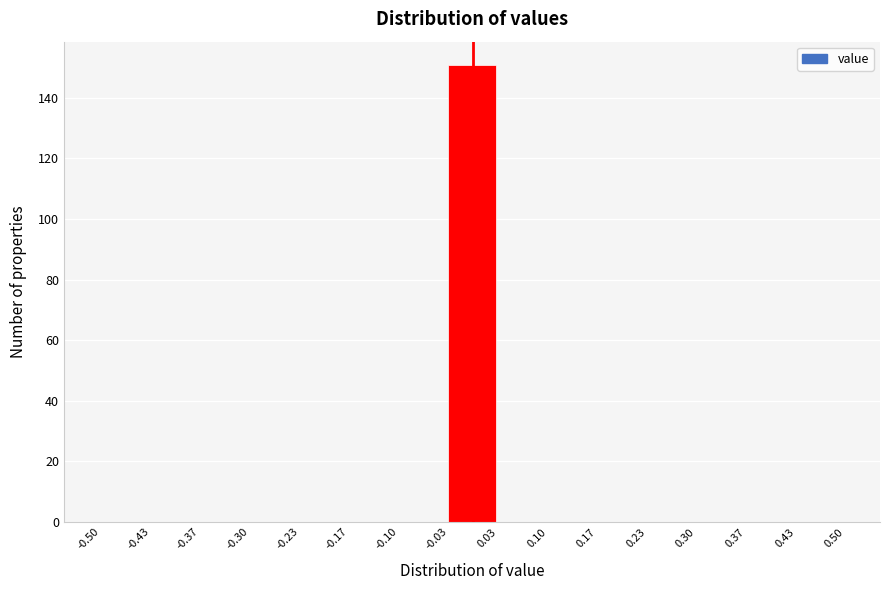

How tall is the bar that spans -0.03 to 0.03 on the x-axis? The values are not printed on the chart, so give them approximately, as read against the axis.

152